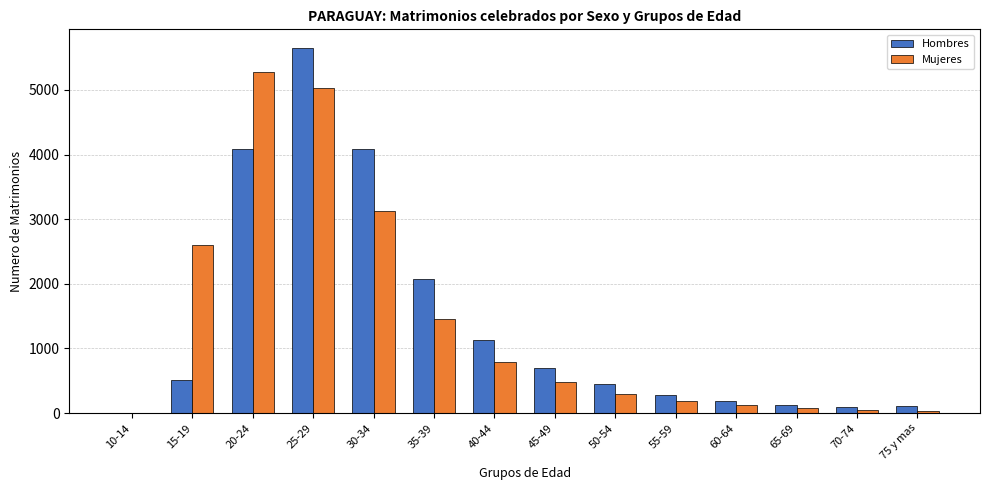

Where is Mujeres nearest to the value 2637?

15-19